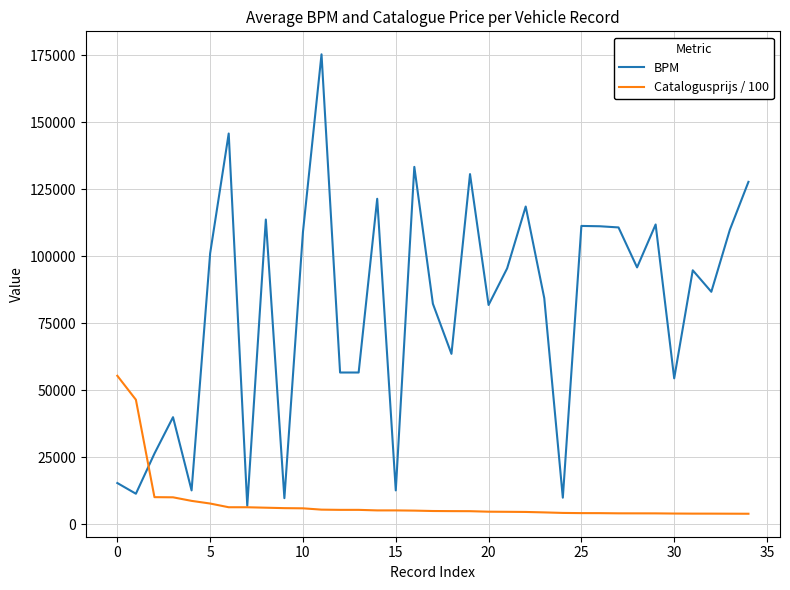

Which series has the widest spread of values?

BPM